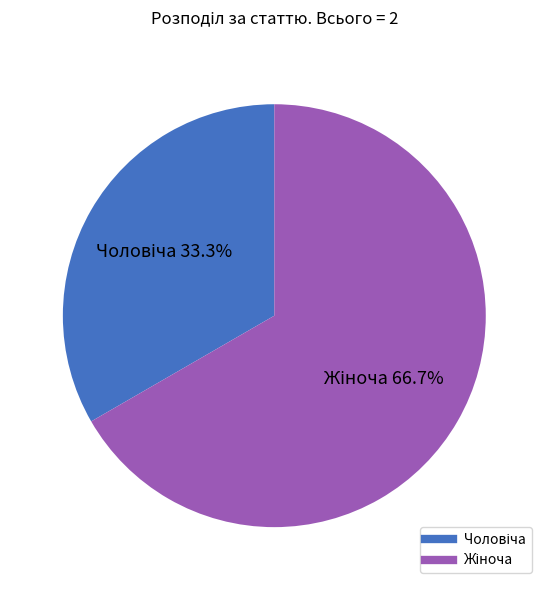

Is there any slice that represents more than half of the pie?

Yes